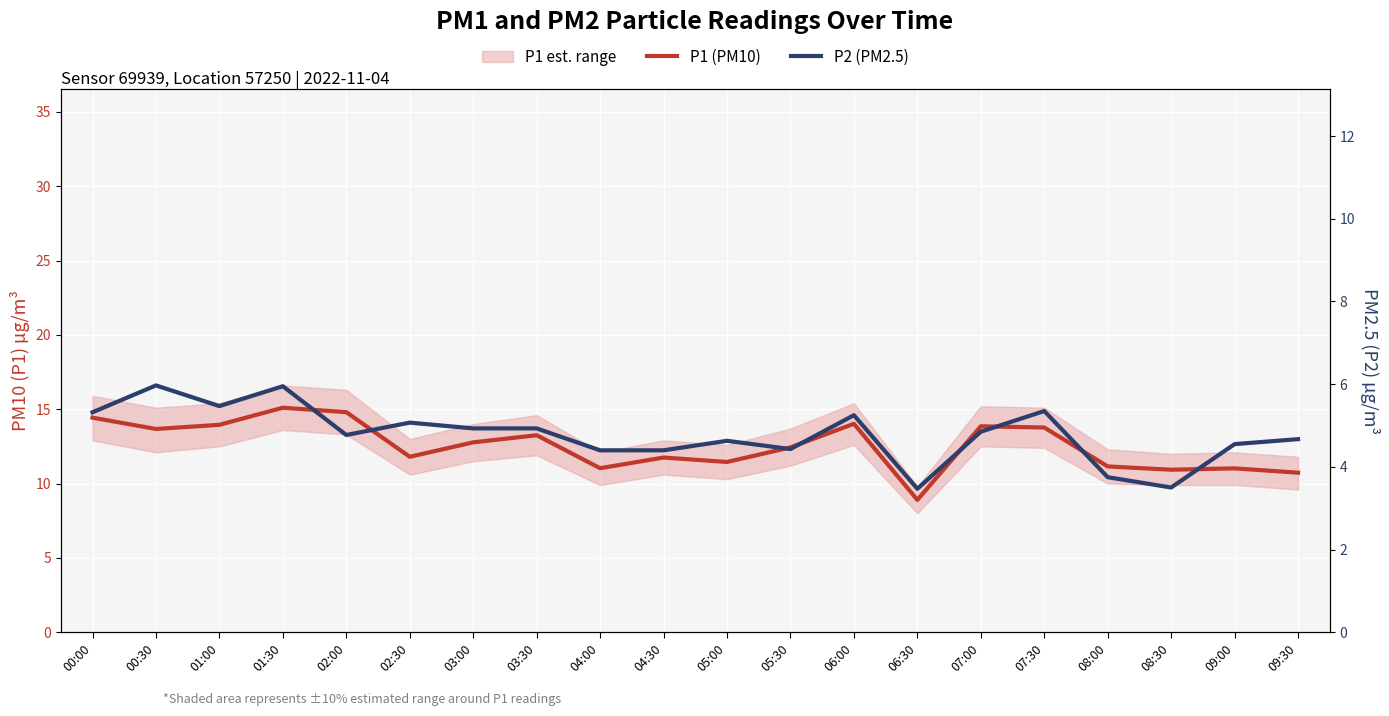

True or false: P1 (PM10) and P2 (PM2.5) cross at least once.

False